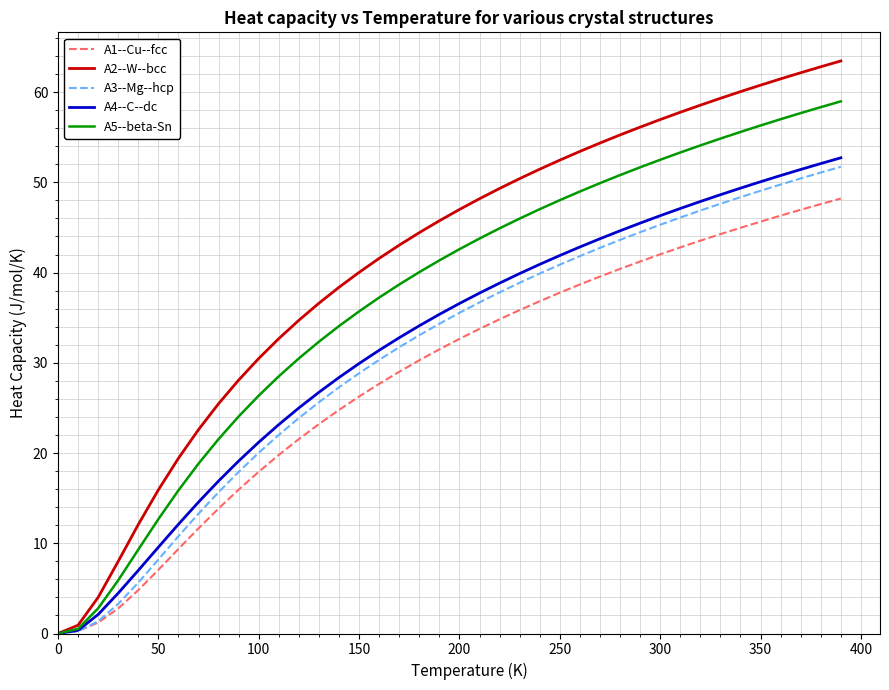

List the series in order of their peak value, lowest first.

A1--Cu--fcc, A3--Mg--hcp, A4--C--dc, A5--beta-Sn, A2--W--bcc